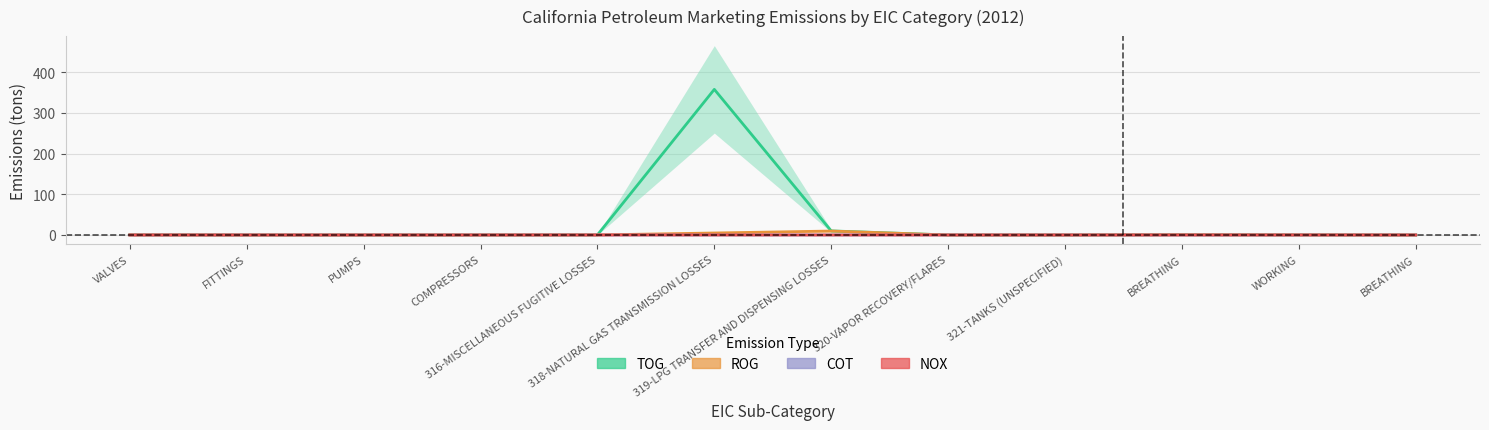

The value of COT at 318-NATURAL GAS TRANSMISSION LOSSES is 0.0. True or false?

False